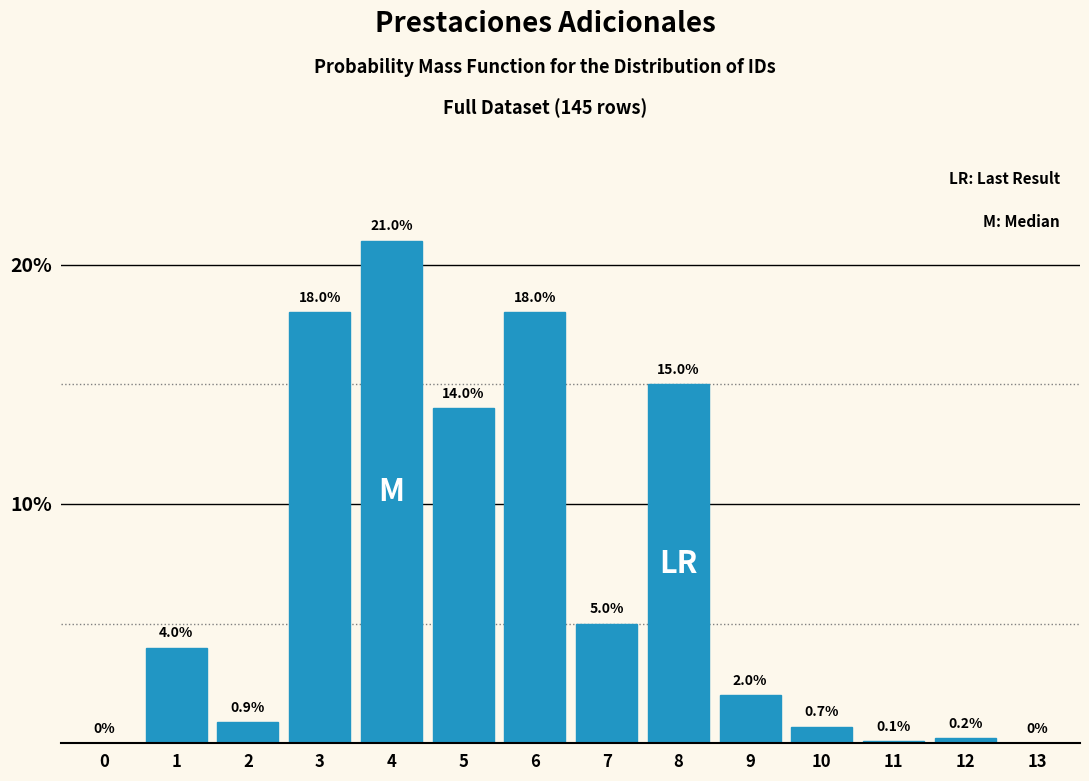

Reading left to right, list all the values displayed in this chart.

0=0.0	1=4.0	2=0.9	3=18.0	4=21.0	5=14.0	6=18.0	7=5.0	8=15.0	9=2.0	10=0.7	11=0.1	12=0.2	13=0.0